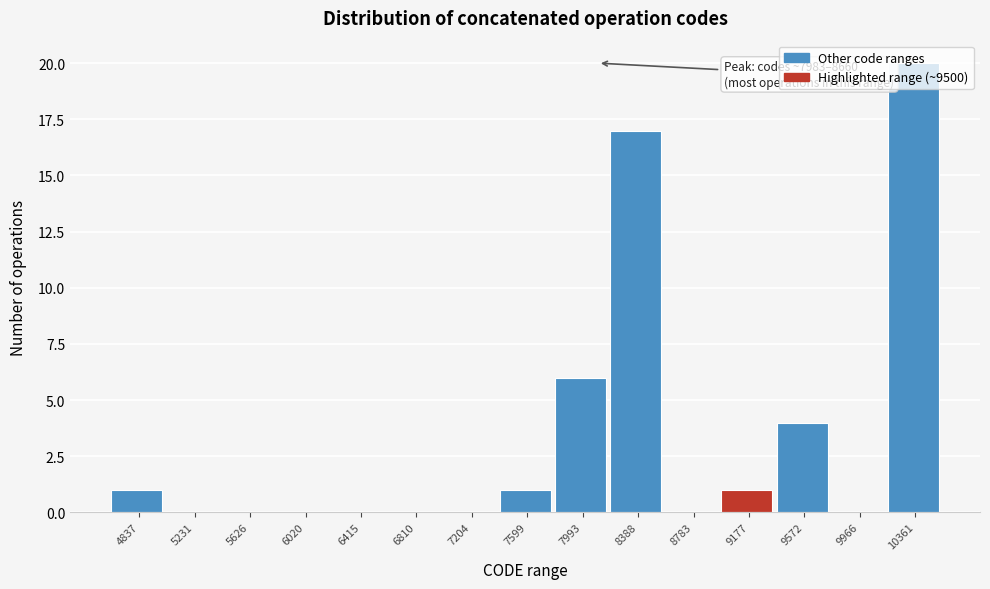

What is the change in value from 7204 to 9177?

+1